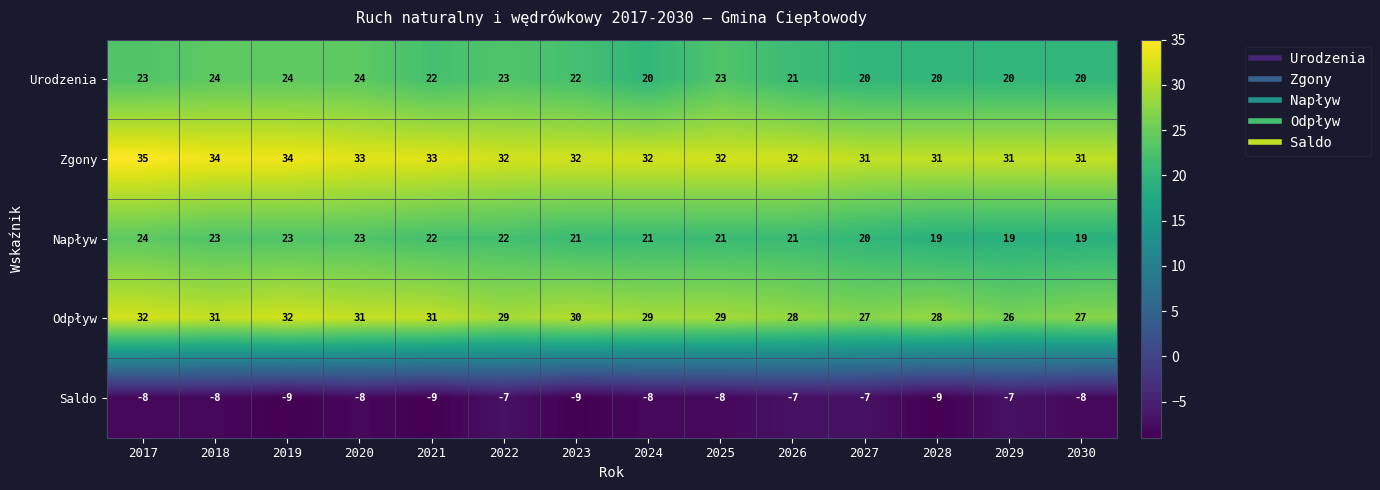

What is the sum of all Odpływ values?

410